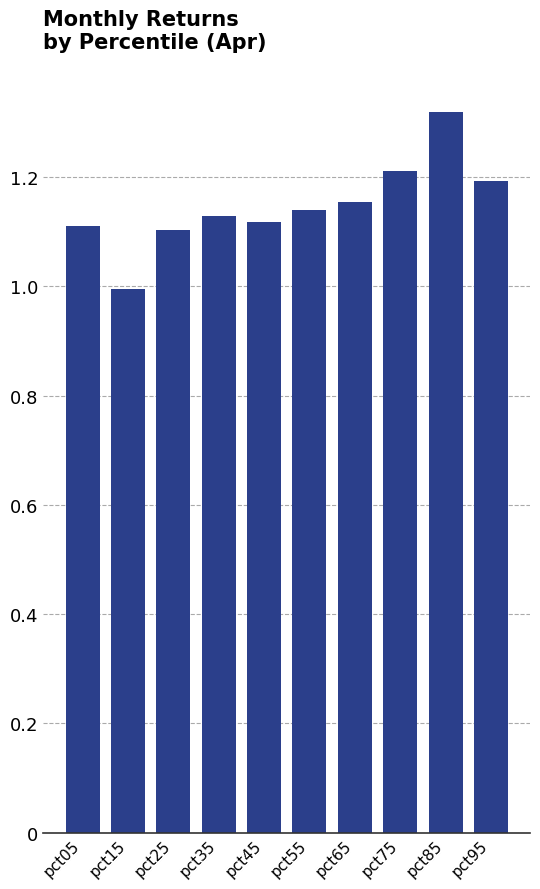

Between pct95 and pct15, which is larger?

pct95